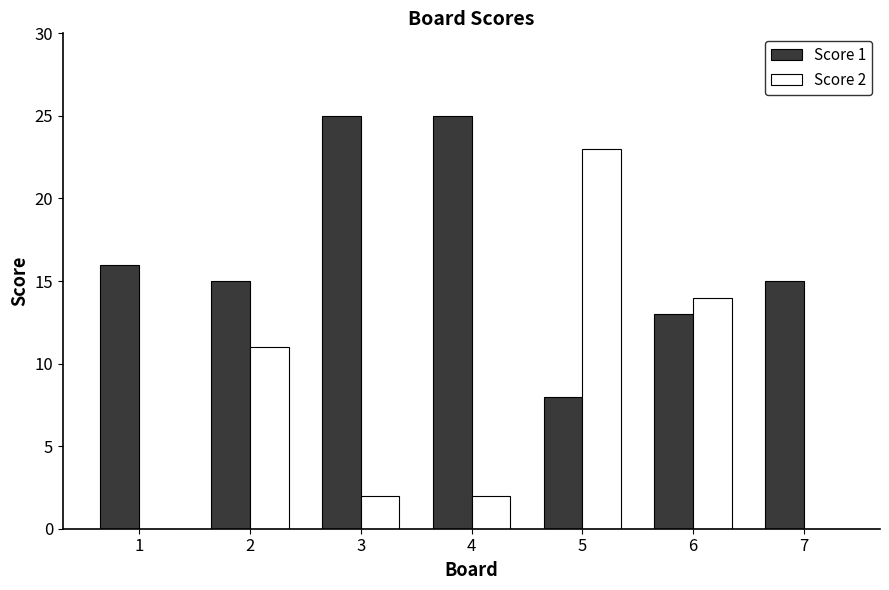

Reading right to left, what are all the values shown in this chart?

Score 1: 15	13	8	25	25	15	16
Score 2: 0	14	23	2	2	11	0